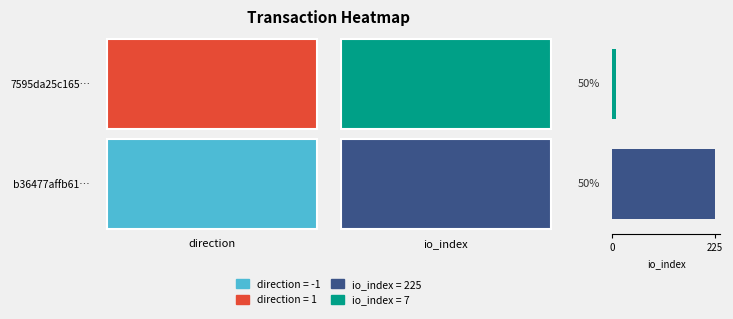

How many categories are shown in the chart?

2